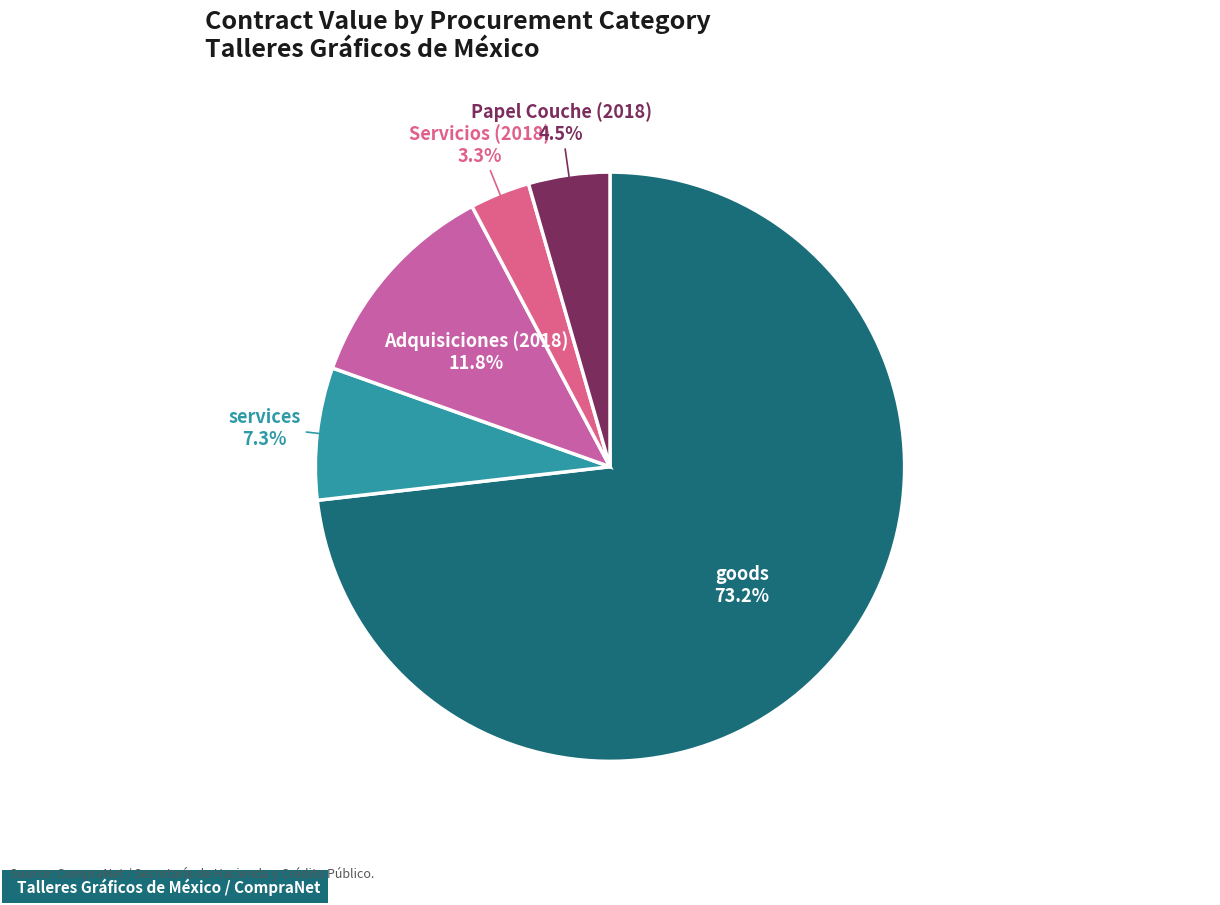

Which has a higher value, services or Papel Couche (2018)?

services